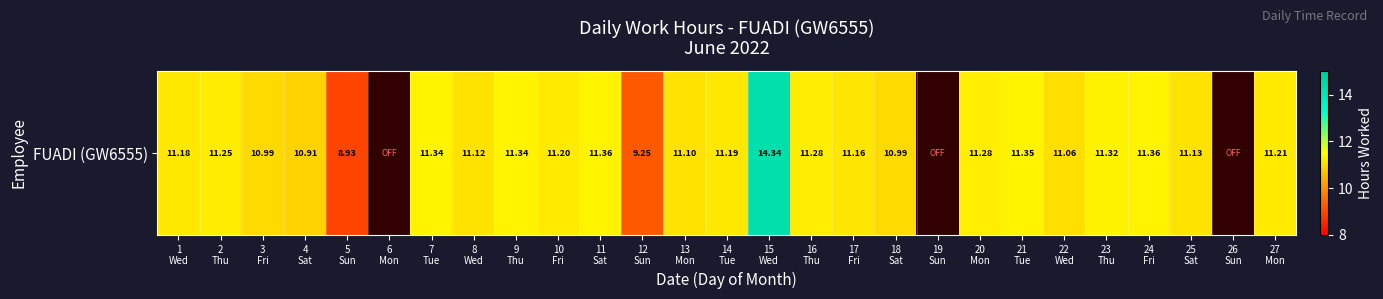

How many data points does each series have?

27